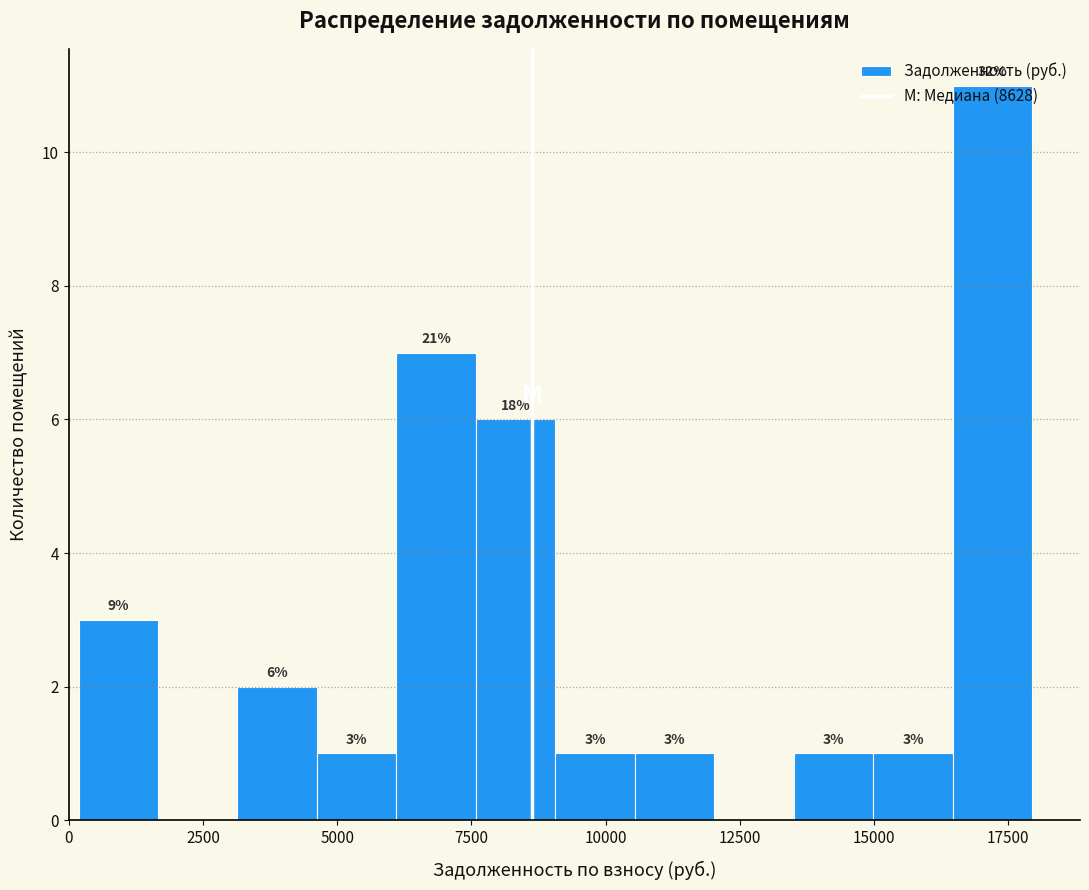

Read against the x-axis, roughly where is the centre of the tallest bar?

17000